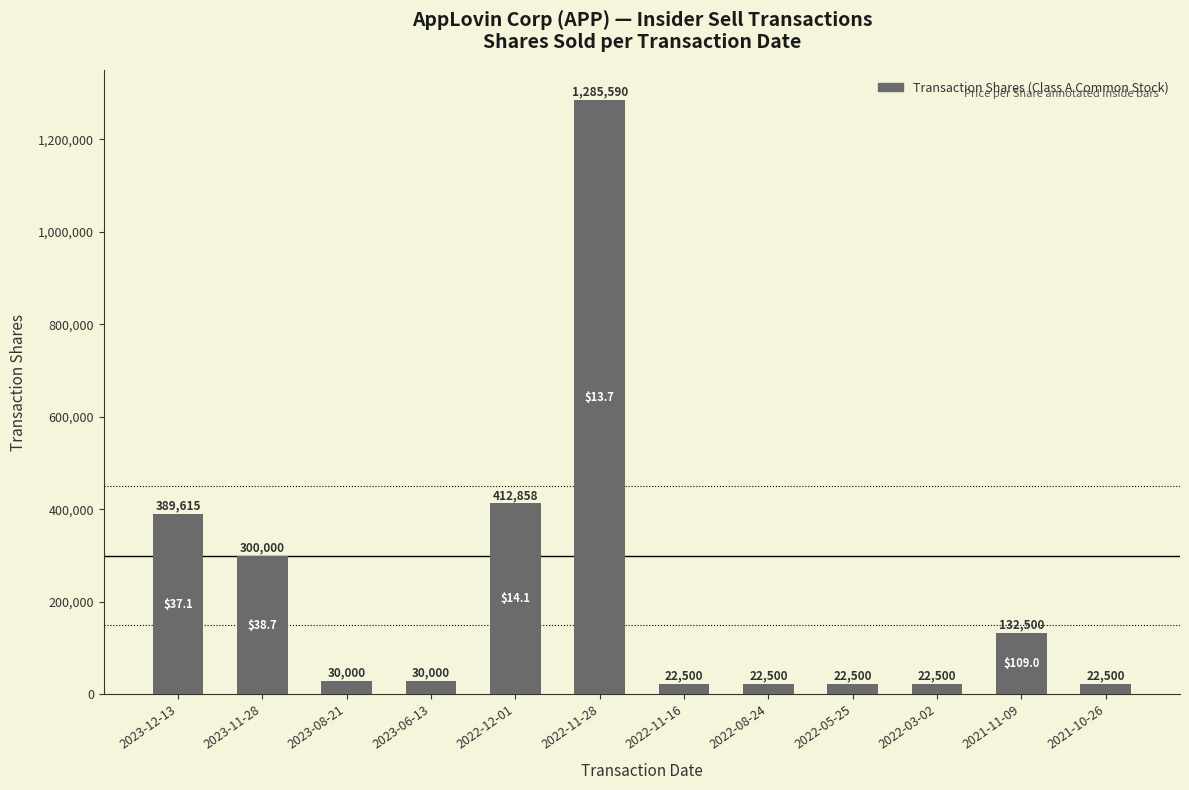

What is the average value?

224422